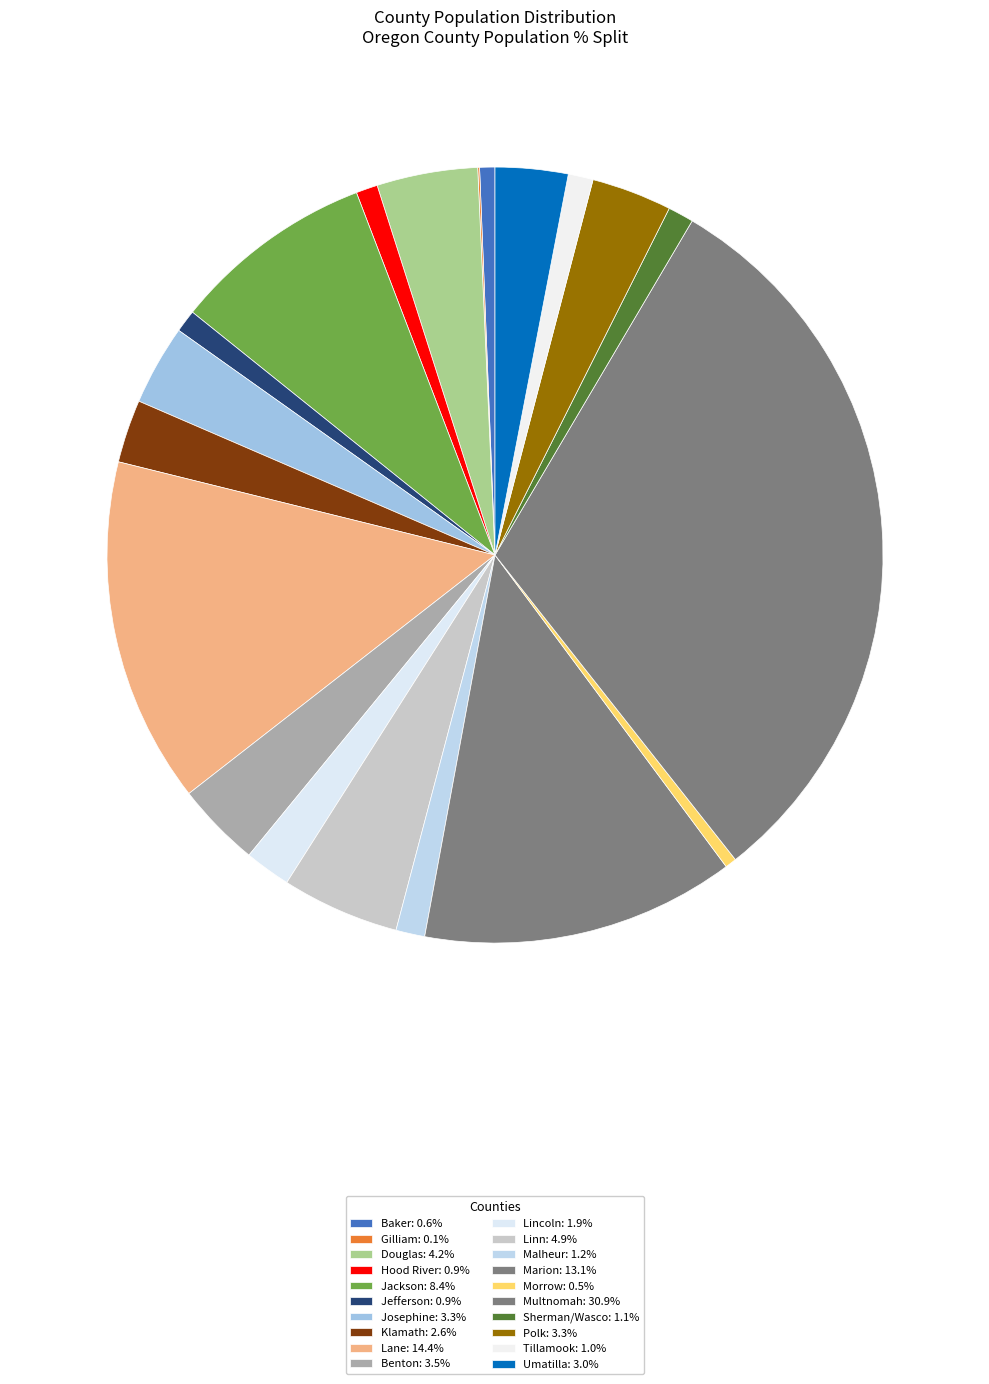

How much of the chart is everything except Lane?

85.6%